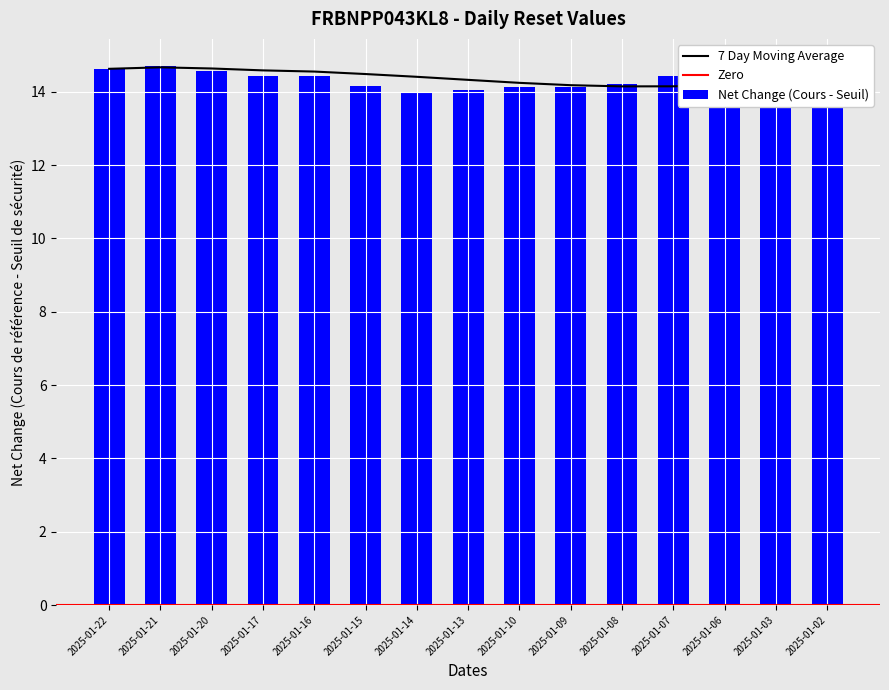

Which has a higher value, 2025-01-03 or 2025-01-17?

2025-01-17